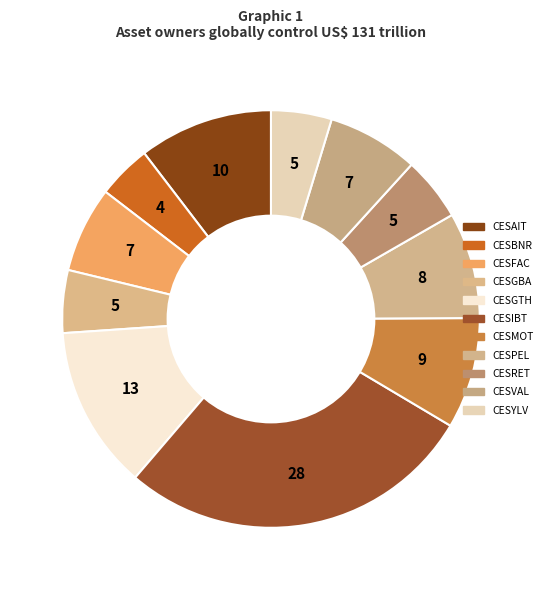

How many slices are in this pie chart?

11